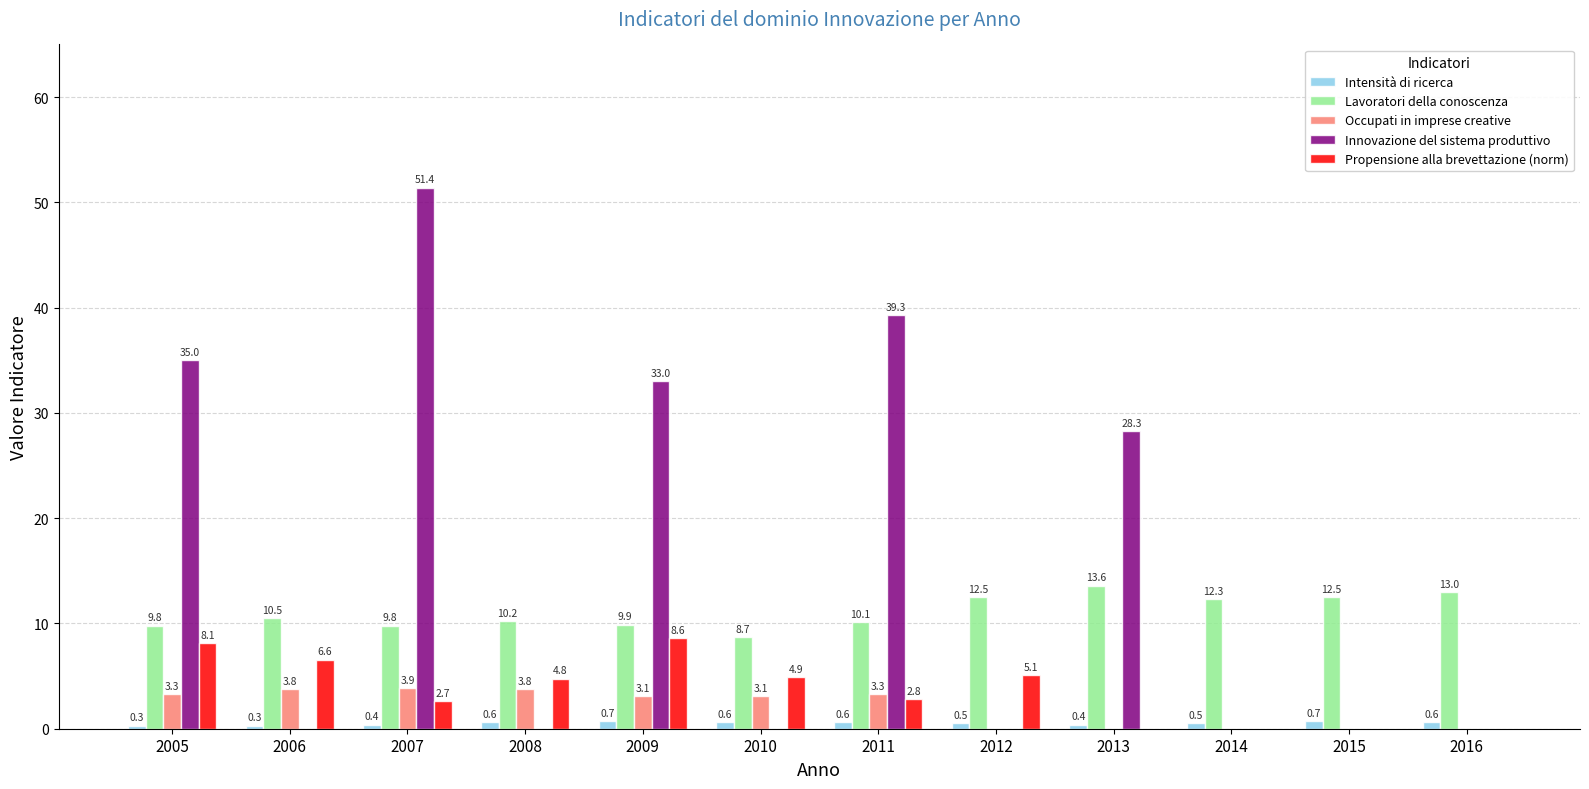

Which series changed the most between 2009 and 2010?

Innovazione del sistema produttivo